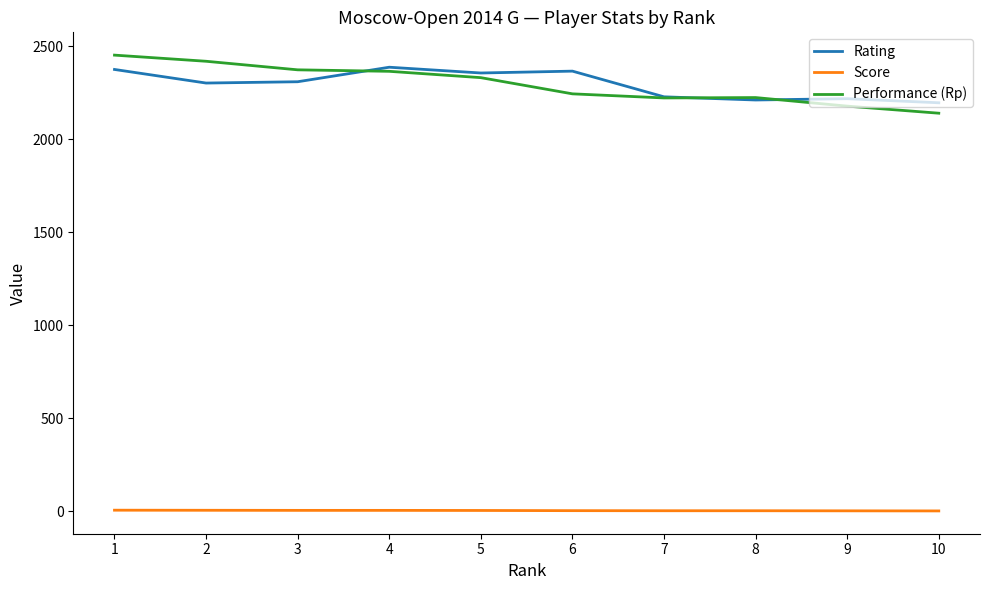

The value of Rating at 3 is 2308.0. True or false?

True